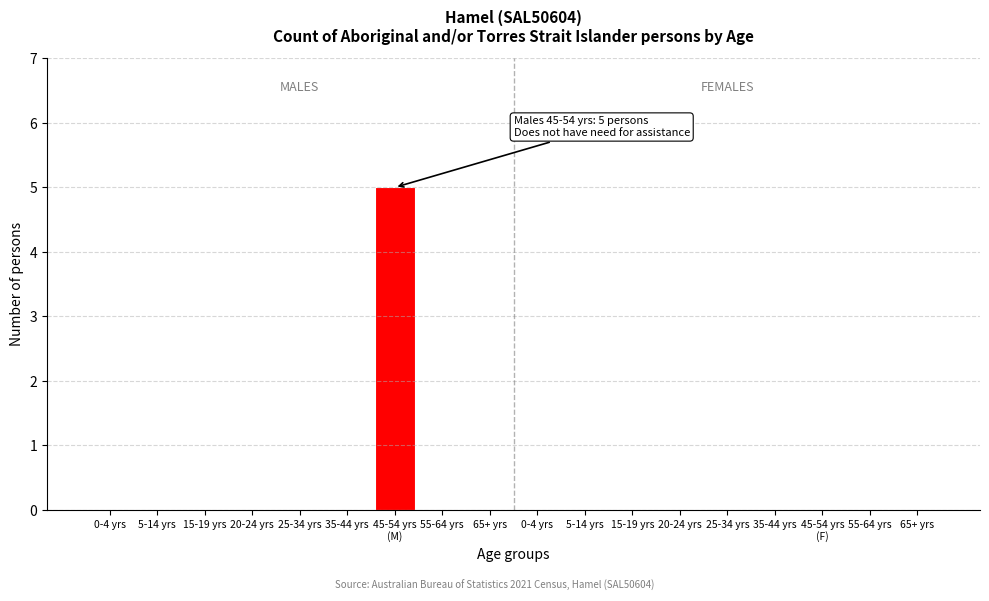

Are the bars horizontal?

No